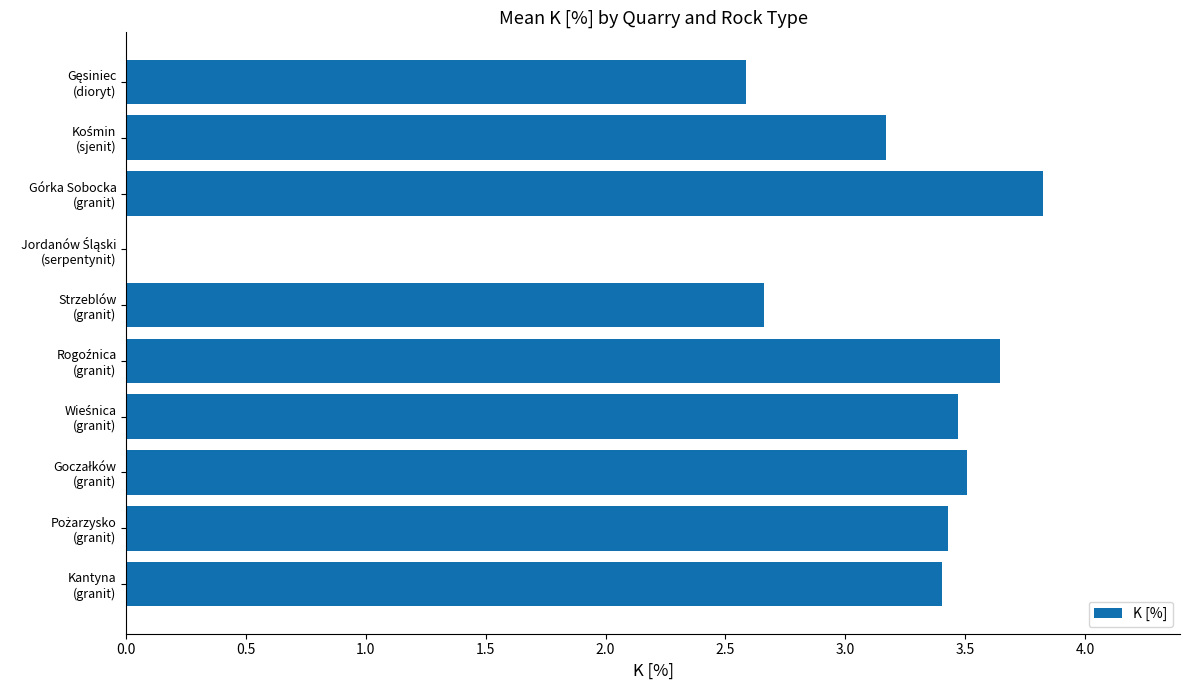

Count the number of values greater than 3.

7